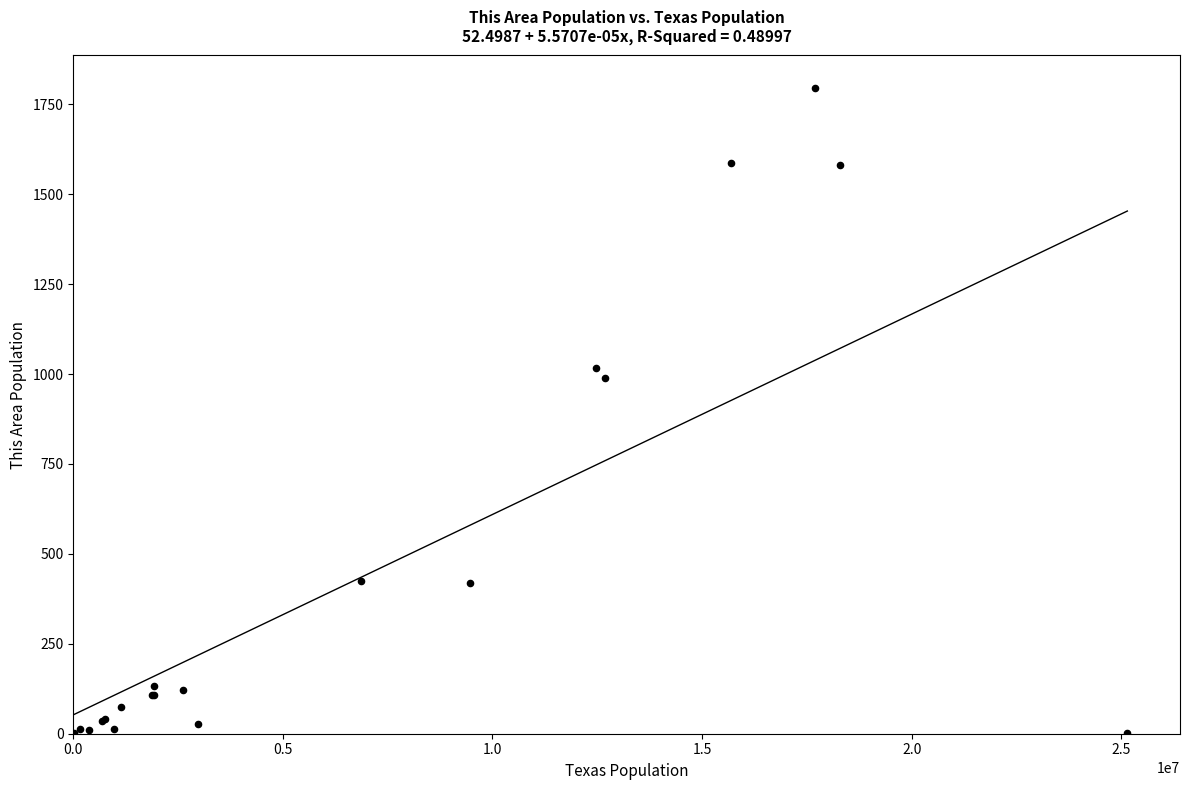

What Y value in the scatter plot is closest to 898?

988